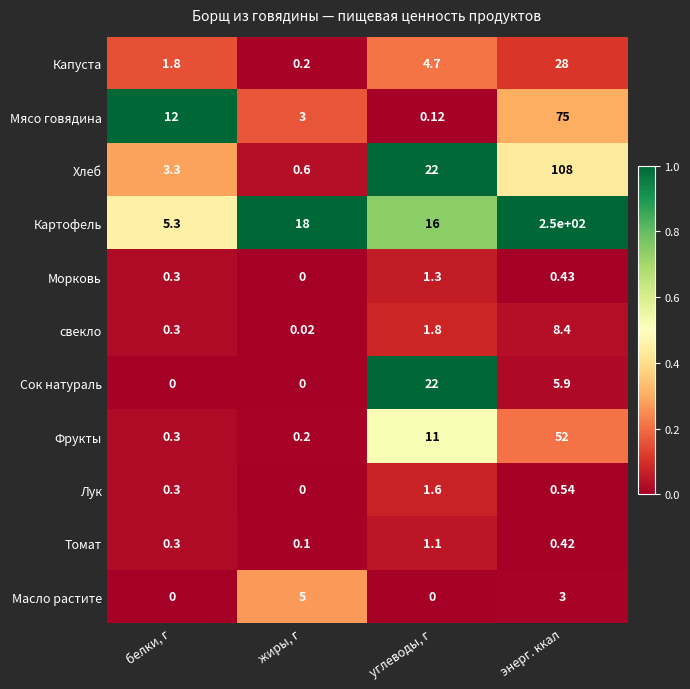

Between углеводы, г and энерг. ккал, which series saw the biggest shift?

Картофель